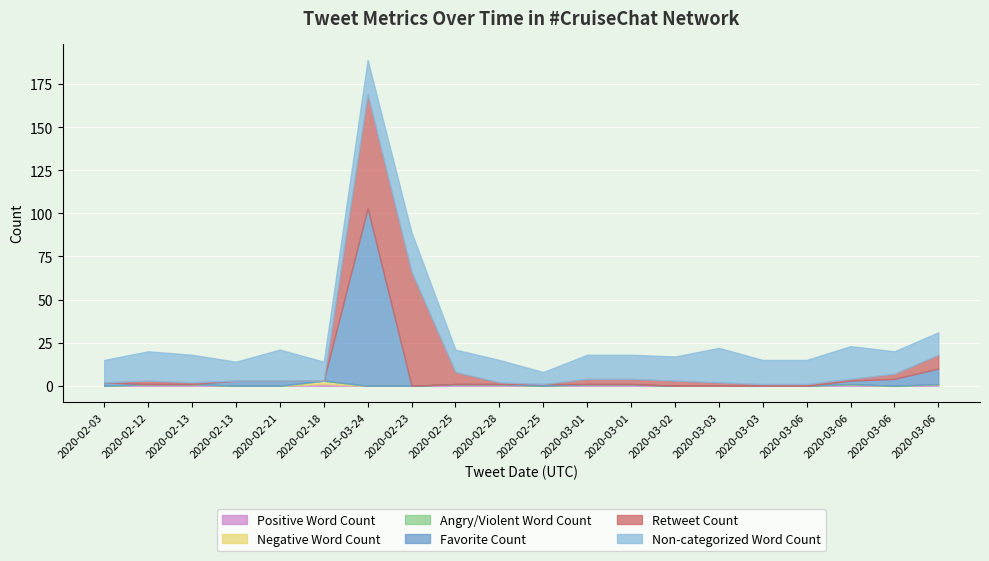

Which category has the lowest value across all series?

2020-02-03